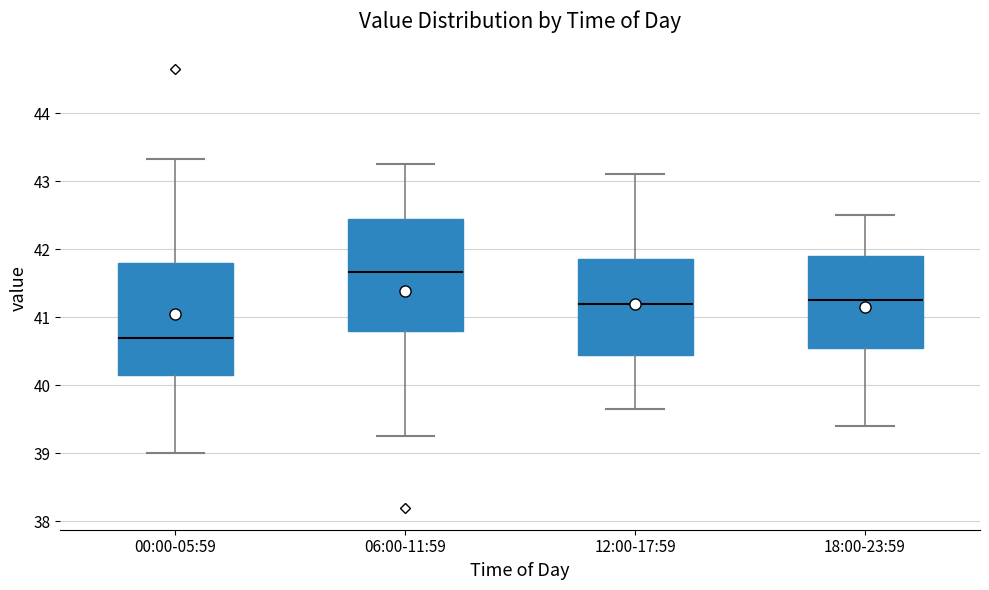

Which box has the highest median line?

06:00-11:59